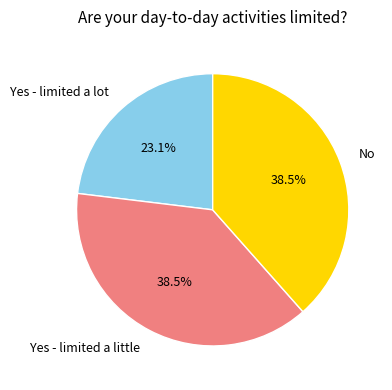

What is the ratio of the value at No to the value at Yes - limited a lot?

1.7